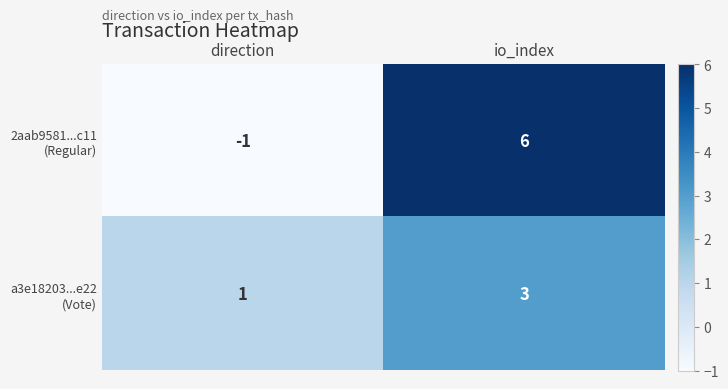

At which category does the chart reach its peak across all series?

io_index